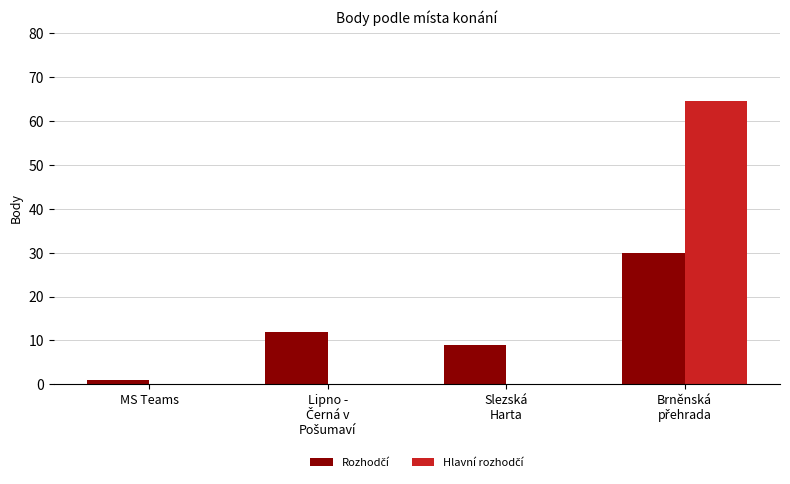

Does the chart contain stacked bars?

No